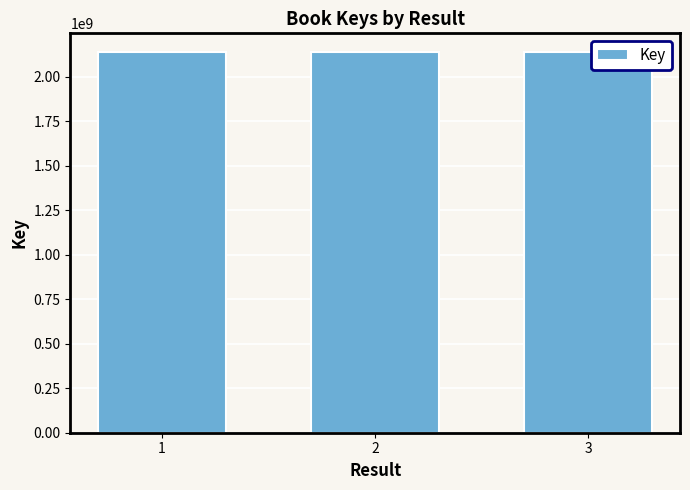

What is the sum of all values?

6413011439